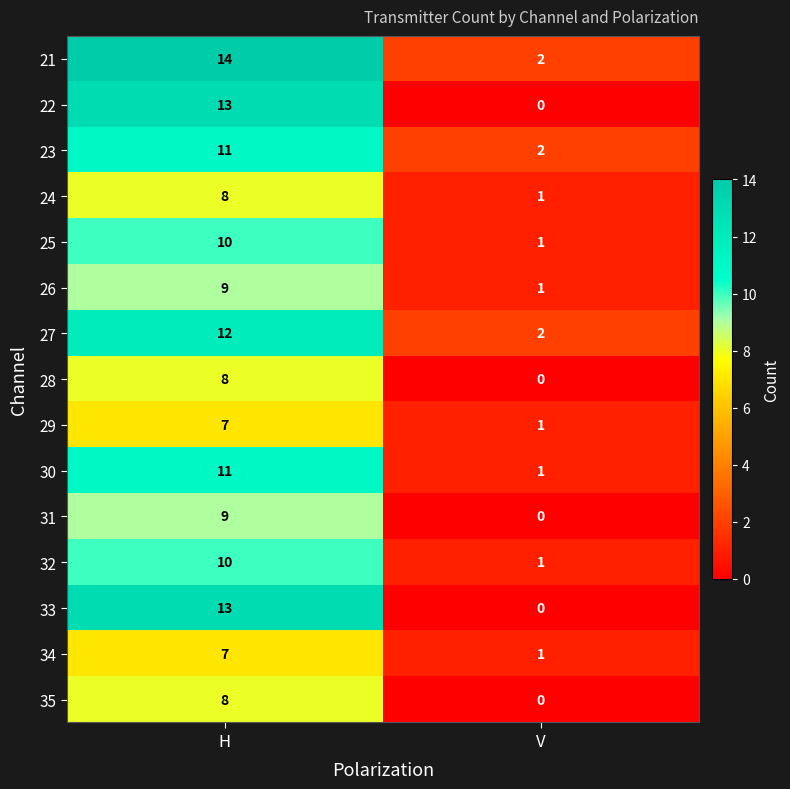

True or false: 29 has a value of 1 at V.

True